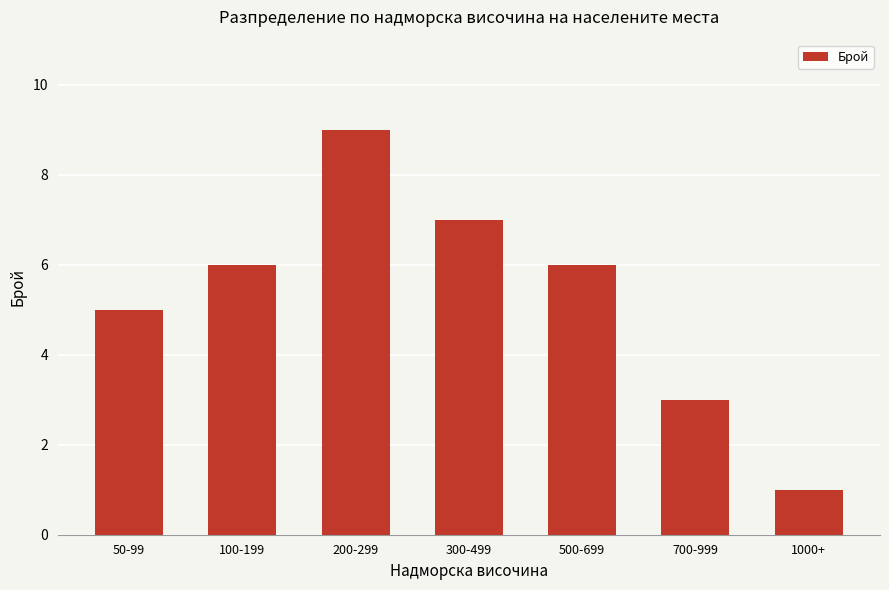

At which label is the value closest to 5?

50-99